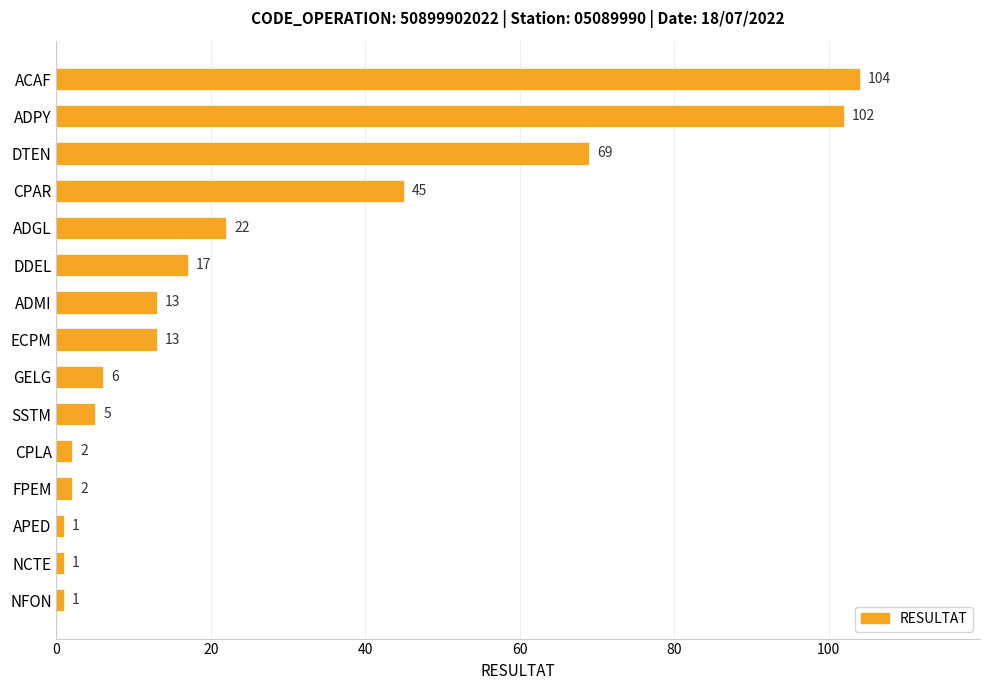

What is the maximum value shown in the chart?

104